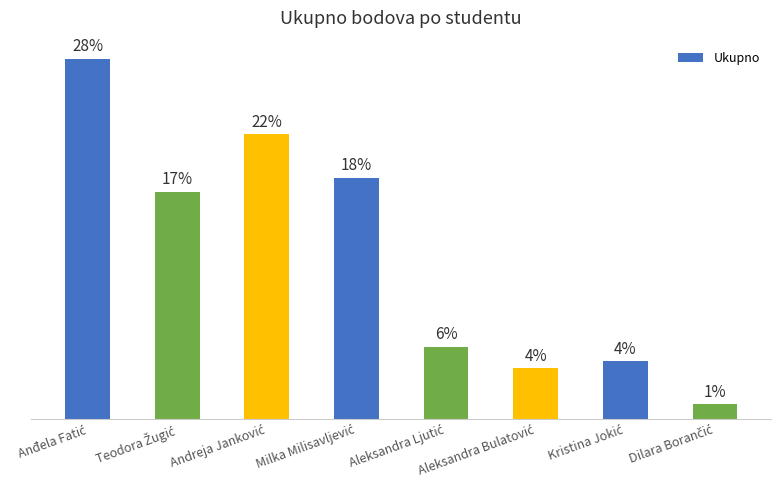

Where is the data nearest to the value 26?

Teodora Žugić